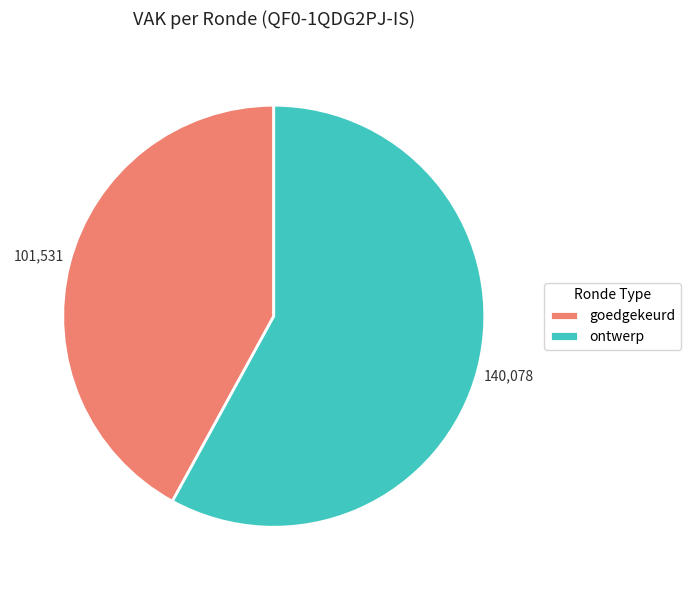

Combined, do ontwerp and goedgekeurd account for over 50%?

Yes